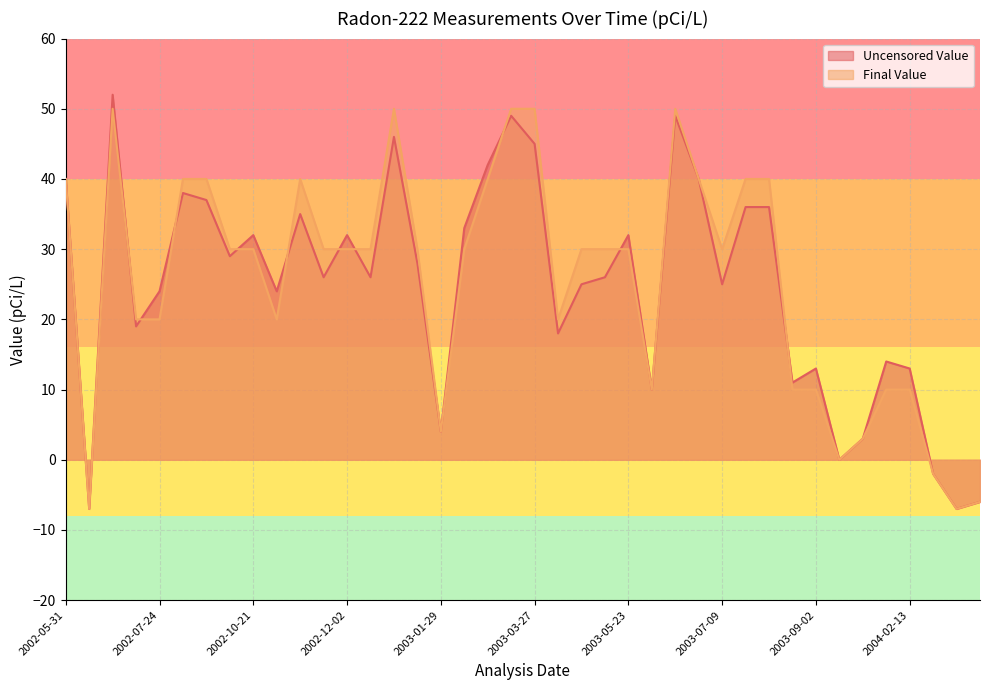

True or false: Uncensored Value has a value of 18 at 2003-04-02.

True